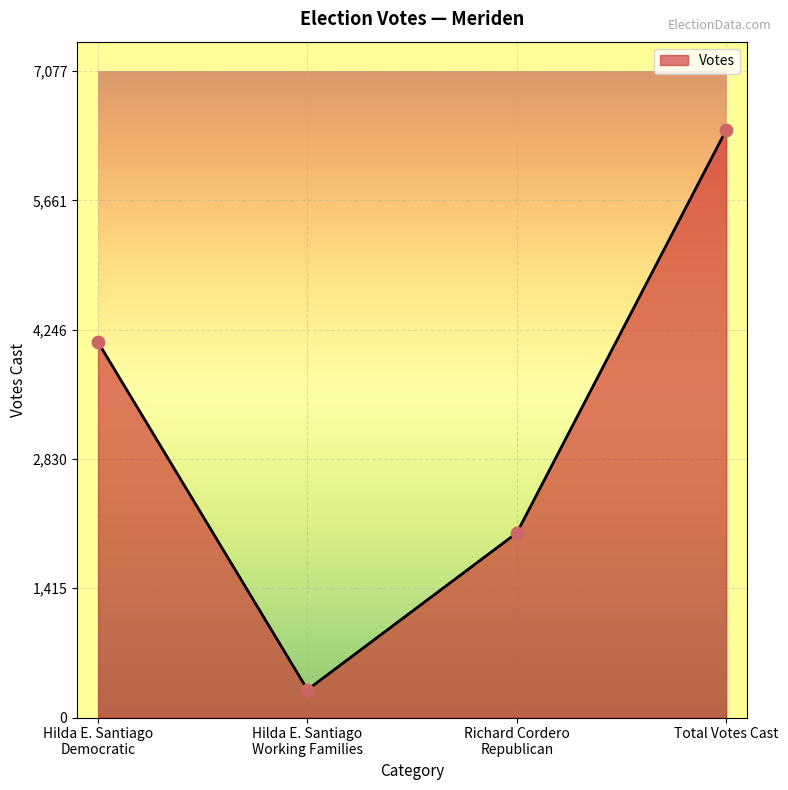

What is the sum of all values?

12868